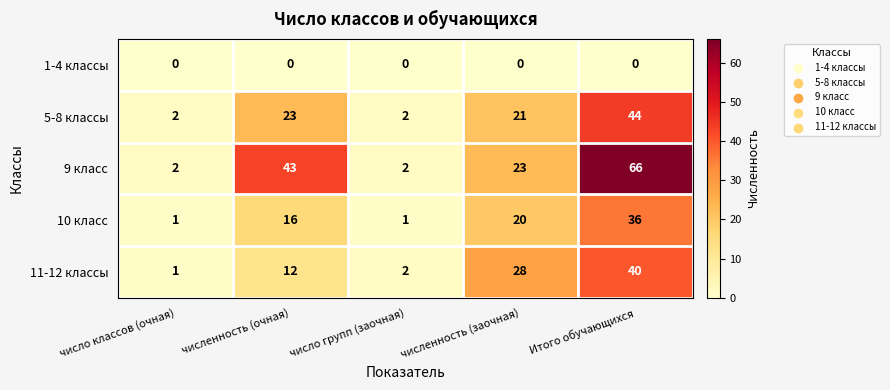

The value of 10 класс at число групп (заочная) is 1. True or false?

True